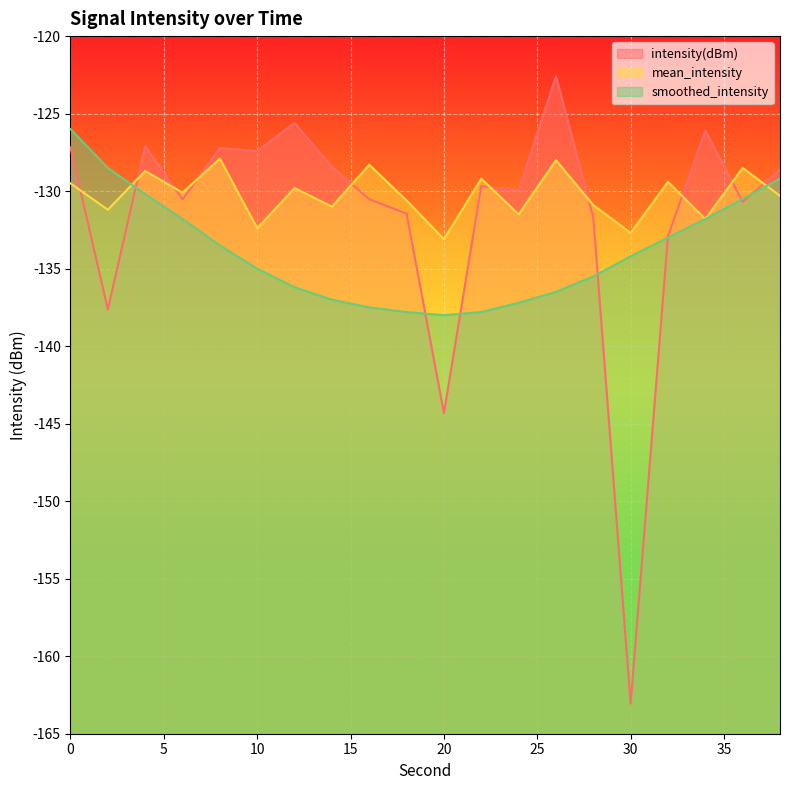

What is the maximum value for intensity(dBm)?

-122.6